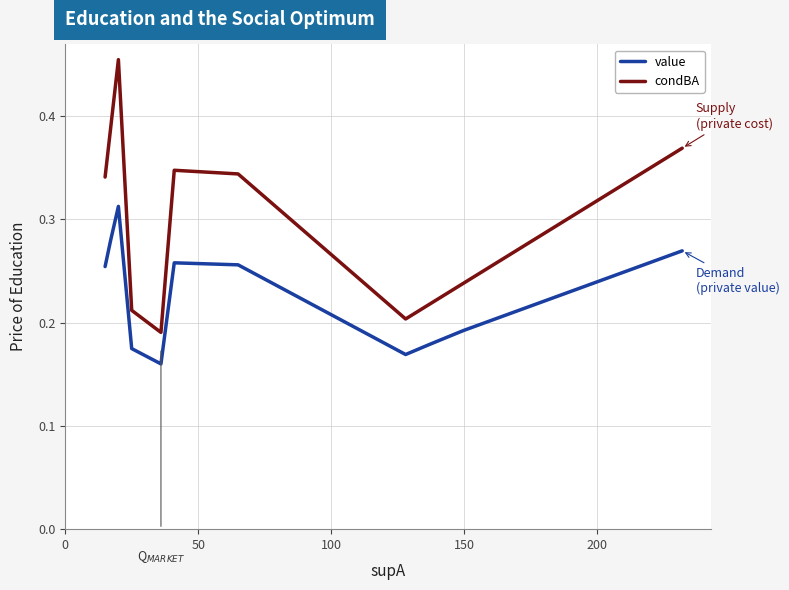

What is the average value of the value series?

0.2